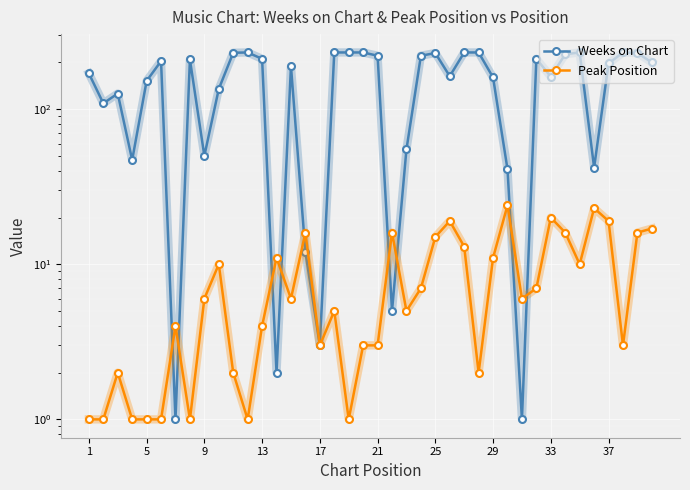

In Weeks on Chart, how many points are higher than both neighbors (excluding endpoints)?

9